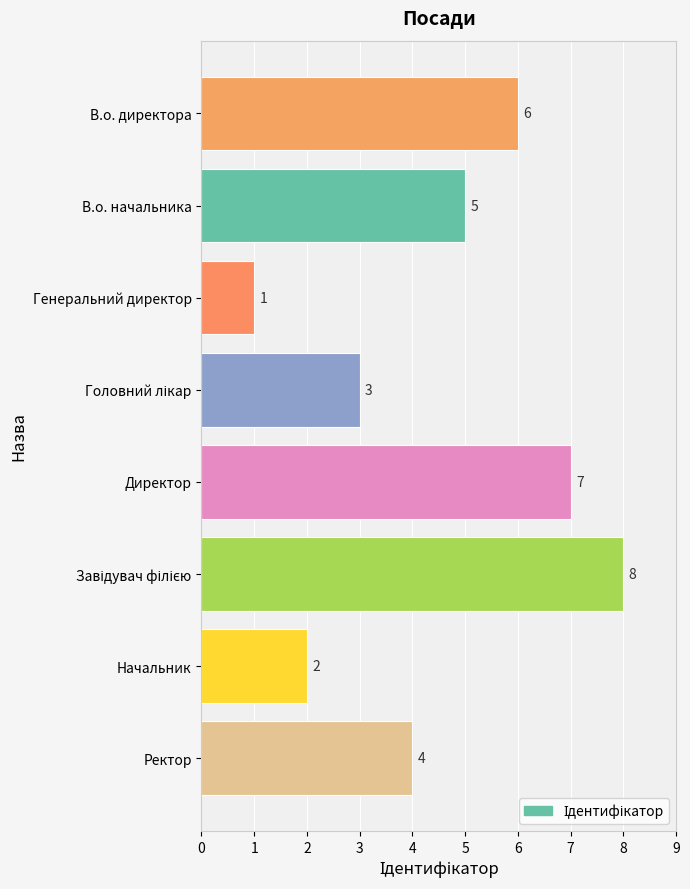

How many values are below 5?

4